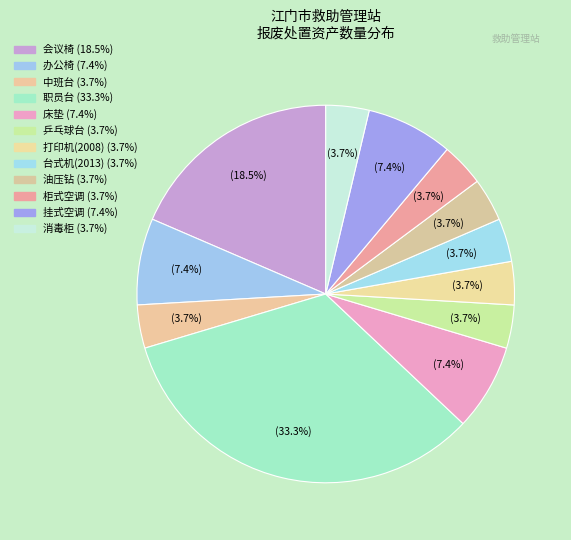

How many segments does this pie chart have?

12